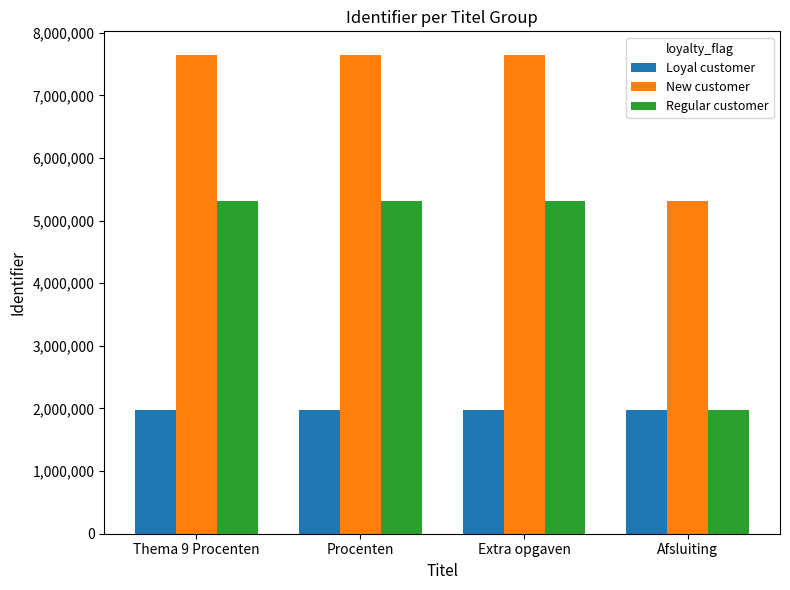

How many bars are there in each group?

3